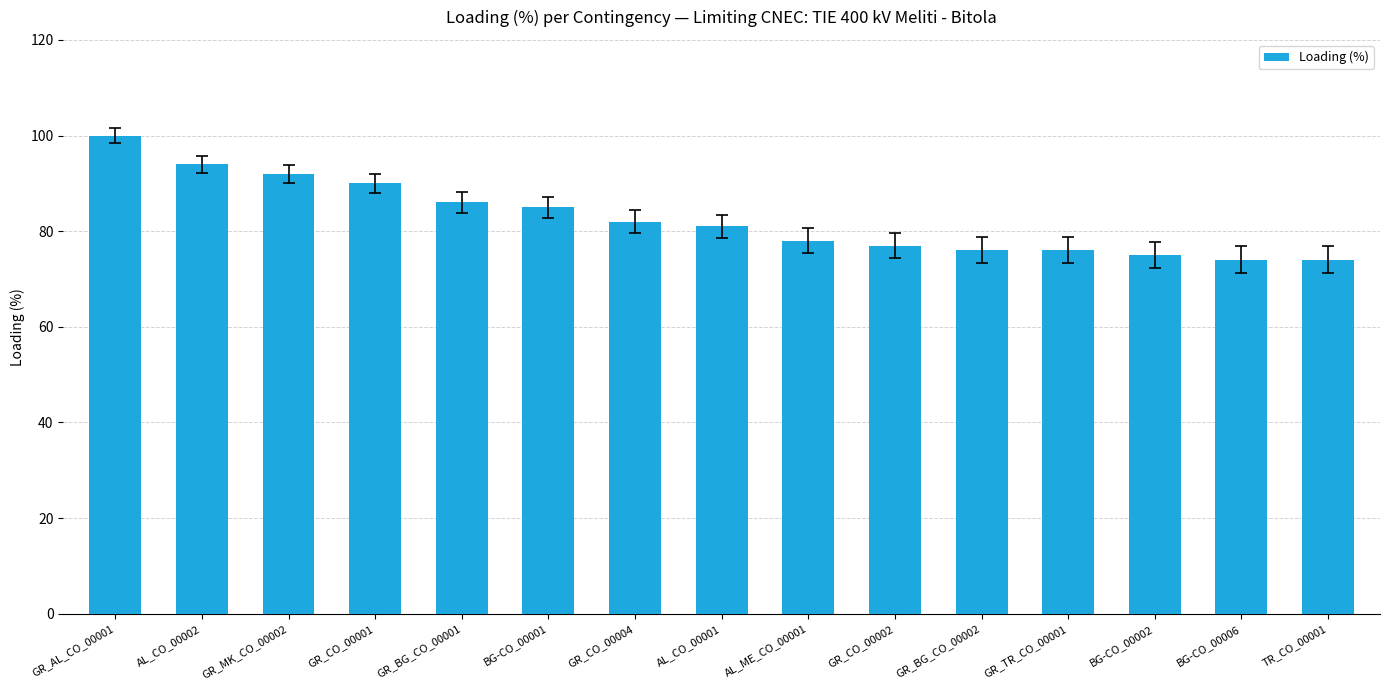

What is the greatest value displayed?

100